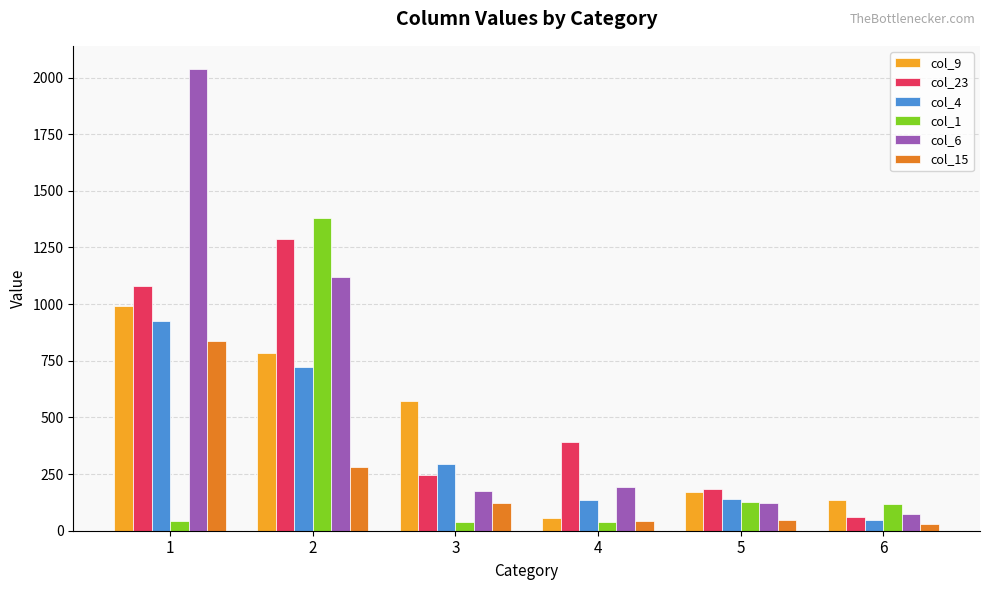

Is it true that col_1 equals 126.0 at 5?

True